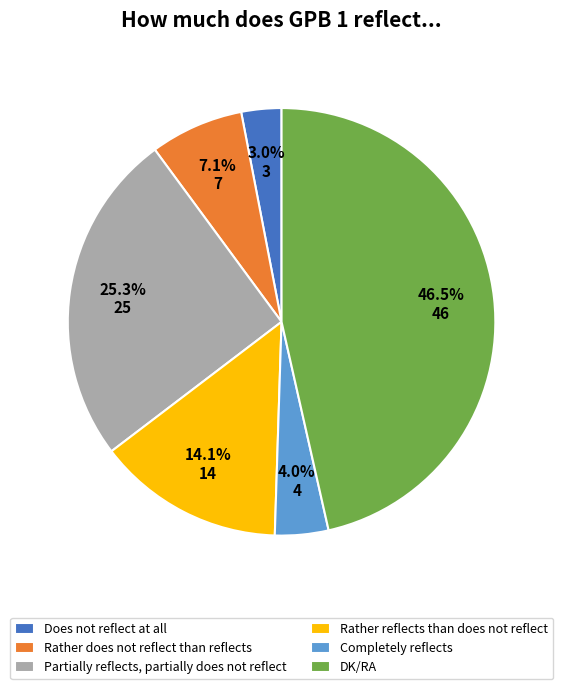

To the nearest percent, what is the average slice percentage?

17%